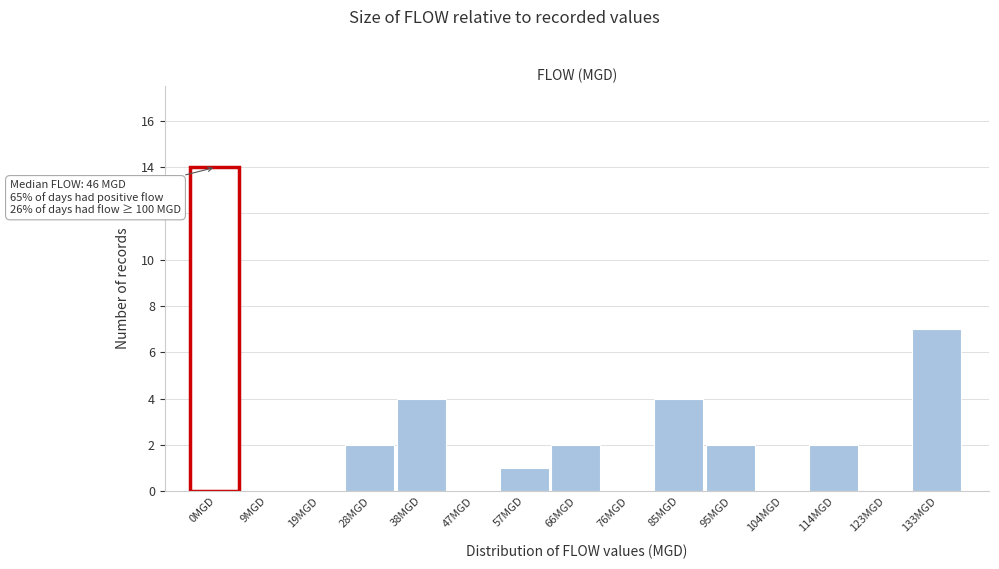

Reading left to right, transcribe all the data shown in this chart.

0MGD=14	9MGD=0	19MGD=0	28MGD=2	38MGD=4	47MGD=0	57MGD=1	66MGD=2	76MGD=0	85MGD=4	95MGD=2	104MGD=0	114MGD=2	123MGD=0	133MGD=7